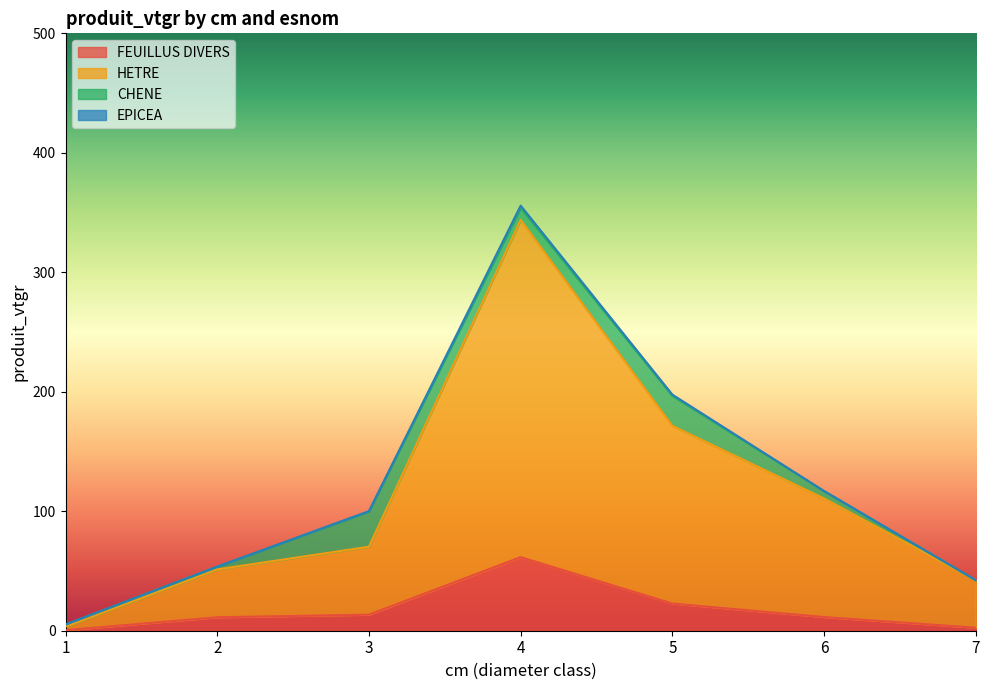

Between 4 and 6, which is larger?

4